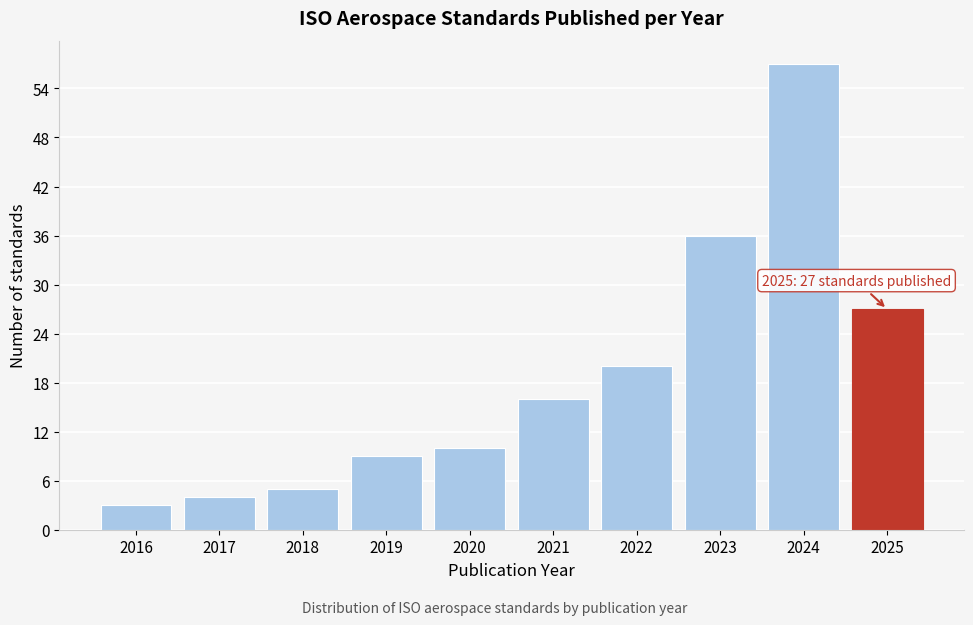

Over which range of the x-axis is the bar tallest?

2023.5 to 2024.5